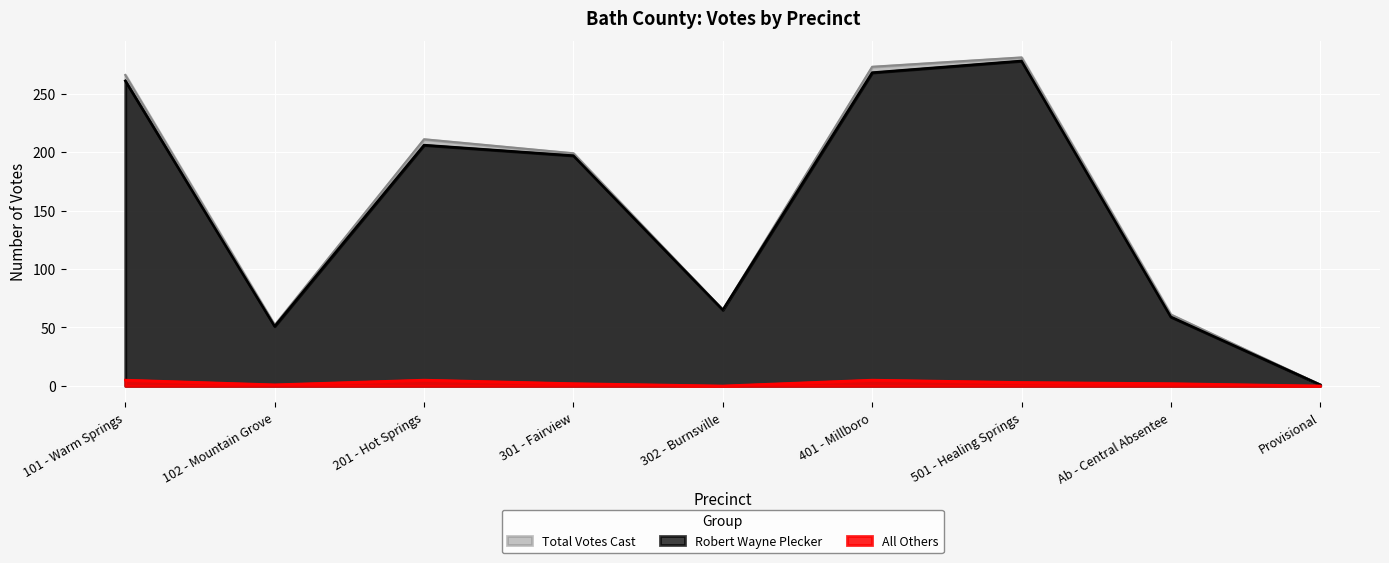

In All Others, how many points are lower than both neighbors (excluding endpoints)?

2